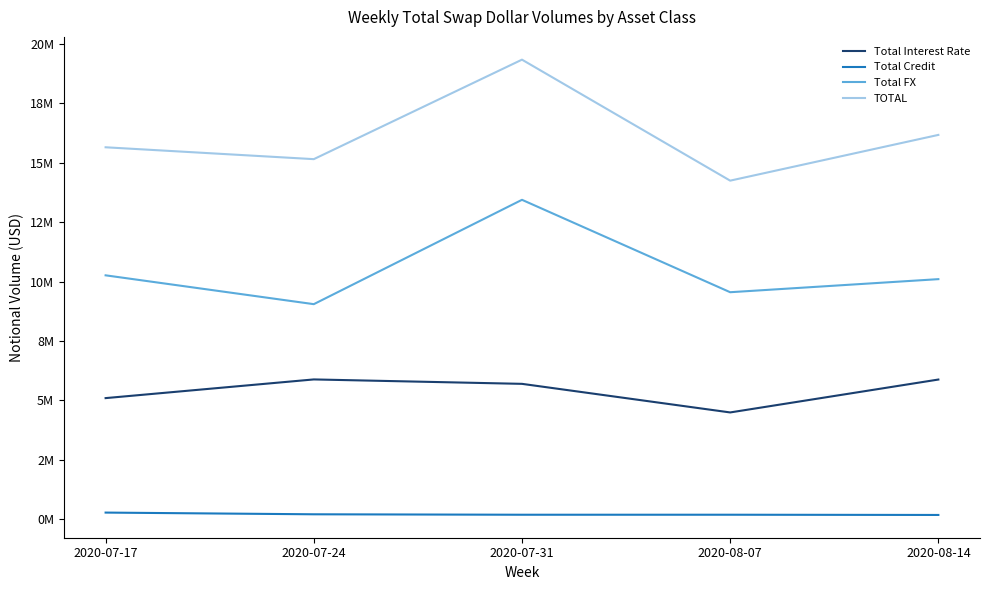

What is the sum of all TOTAL values?

80533971